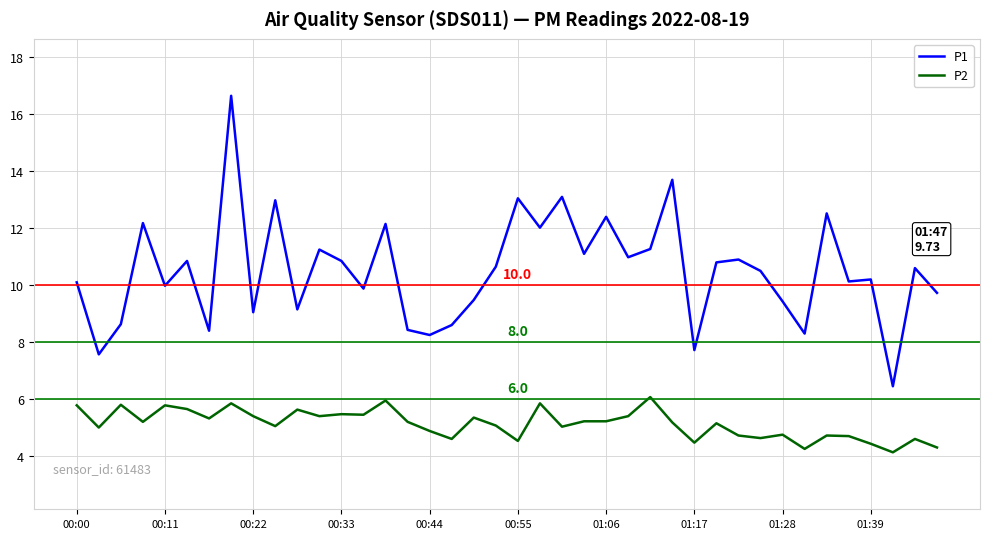

List the series in order of their overall mean, highest first.

P1, P2